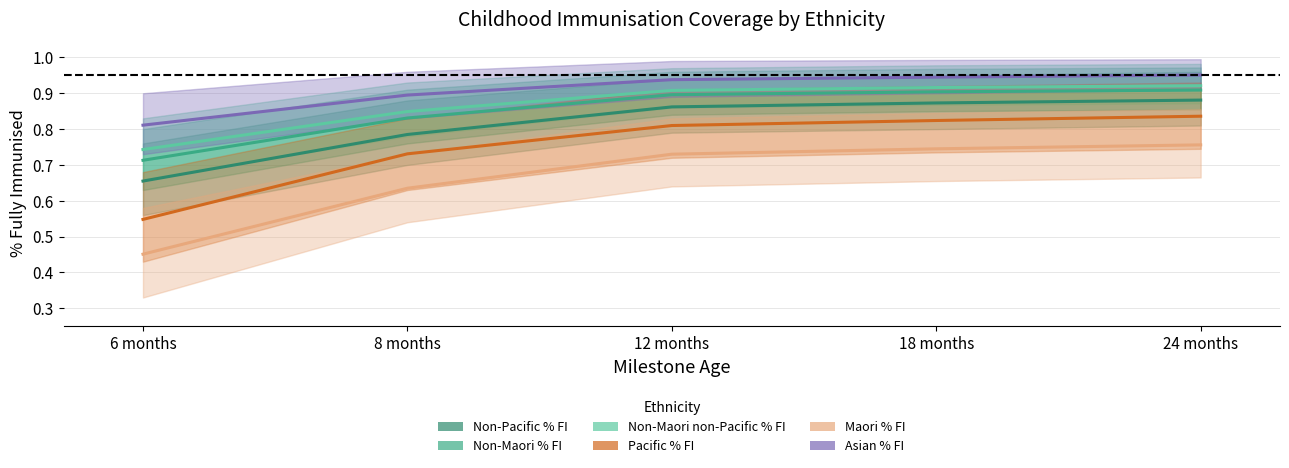

Which category has the lowest value across all series?

6 months